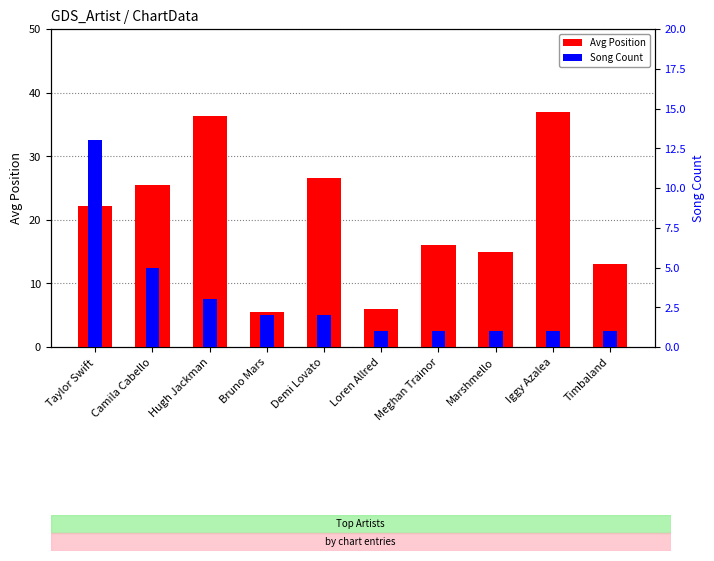

What is the label of the 1st bar from the right?

Timbaland